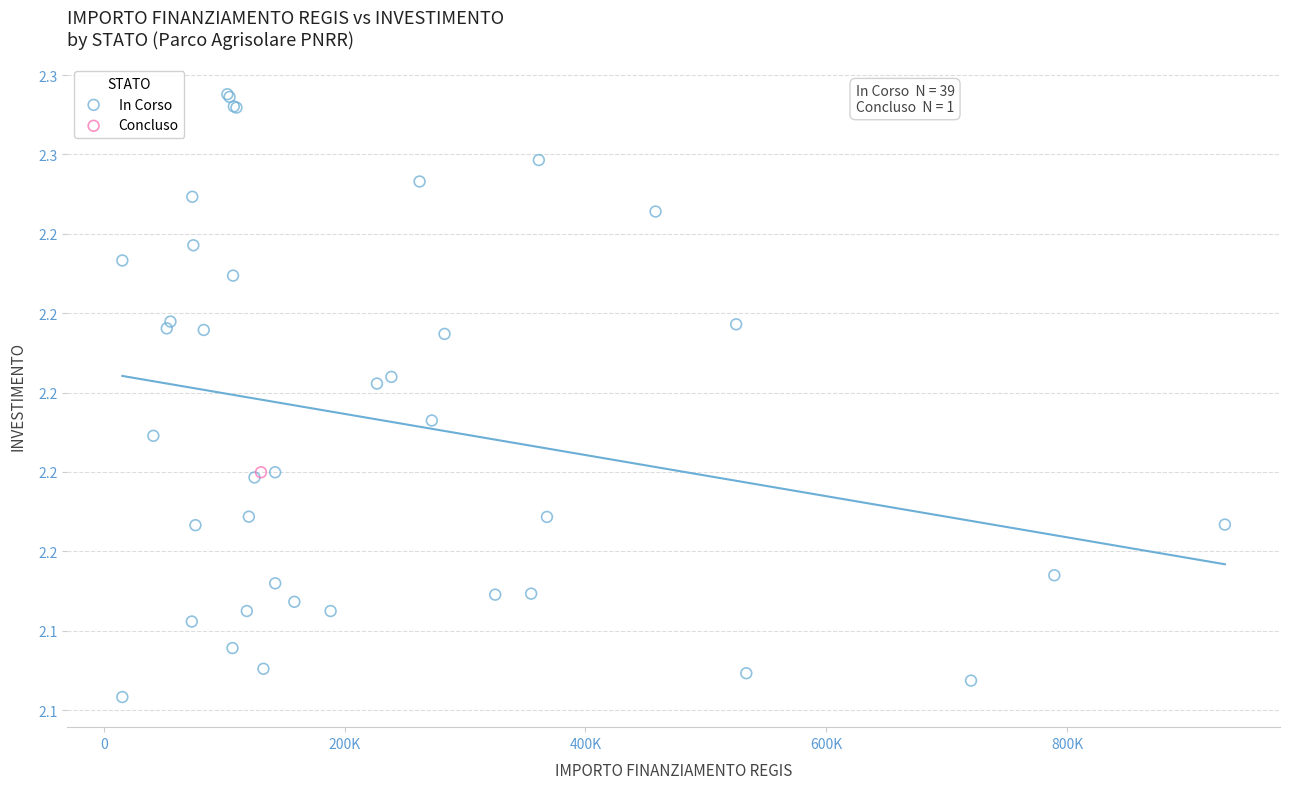

What are all the series names shown in the legend?

In Corso, Concluso